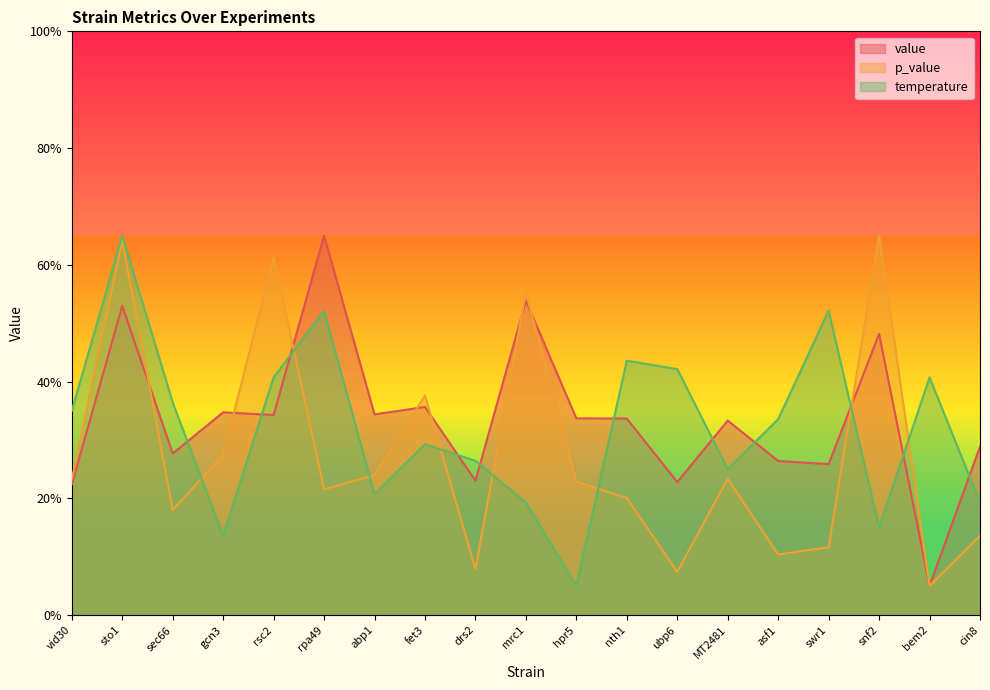

What is the average value of the temperature series?

0.3